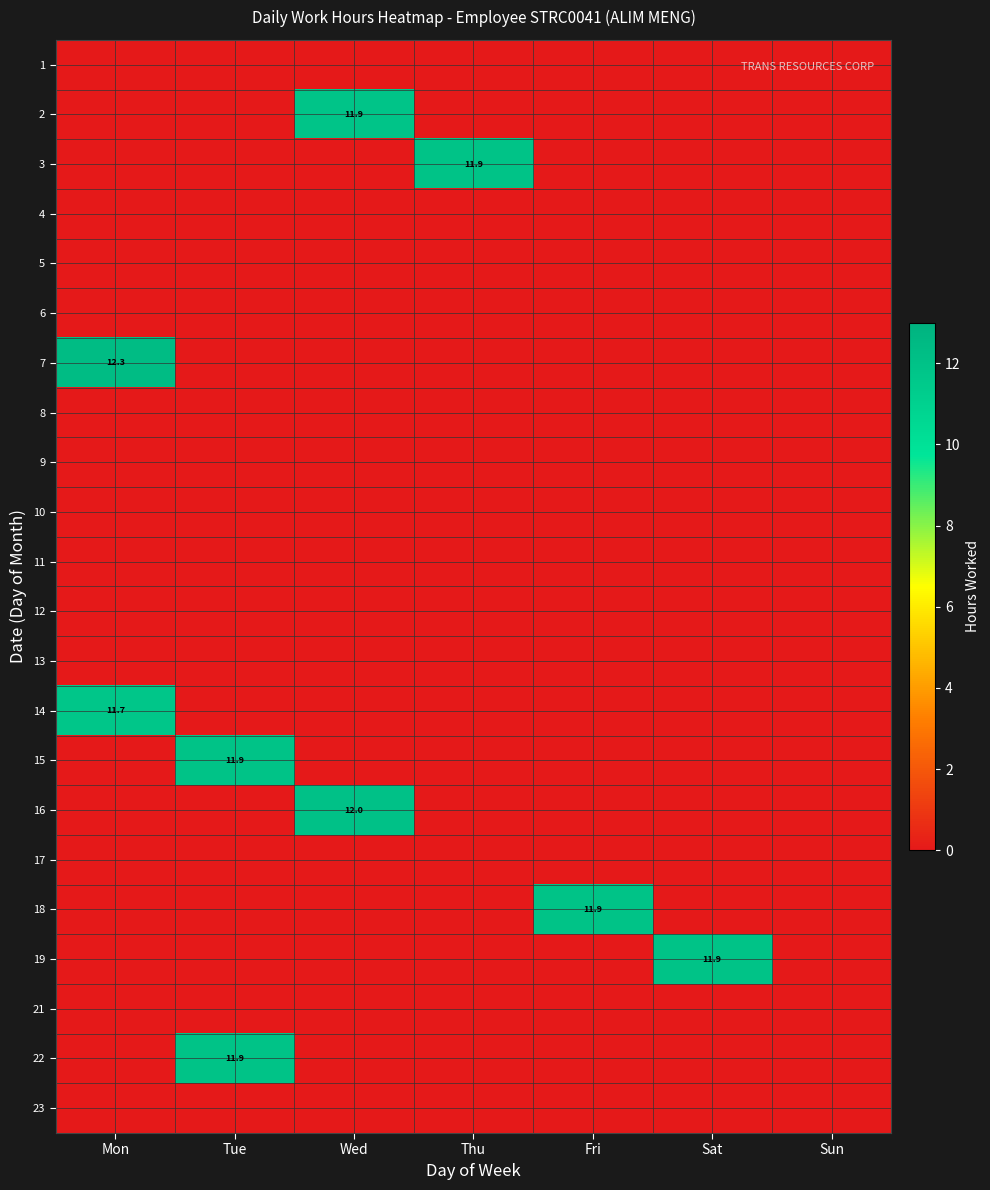

Rank the series at Wed from lowest to highest value.

1, 3, 4, 5, 6, 7, 8, 9, 10, 11, 12, 13, 14, 15, 17, 18, 19, 21, 22, 23, 2, 16